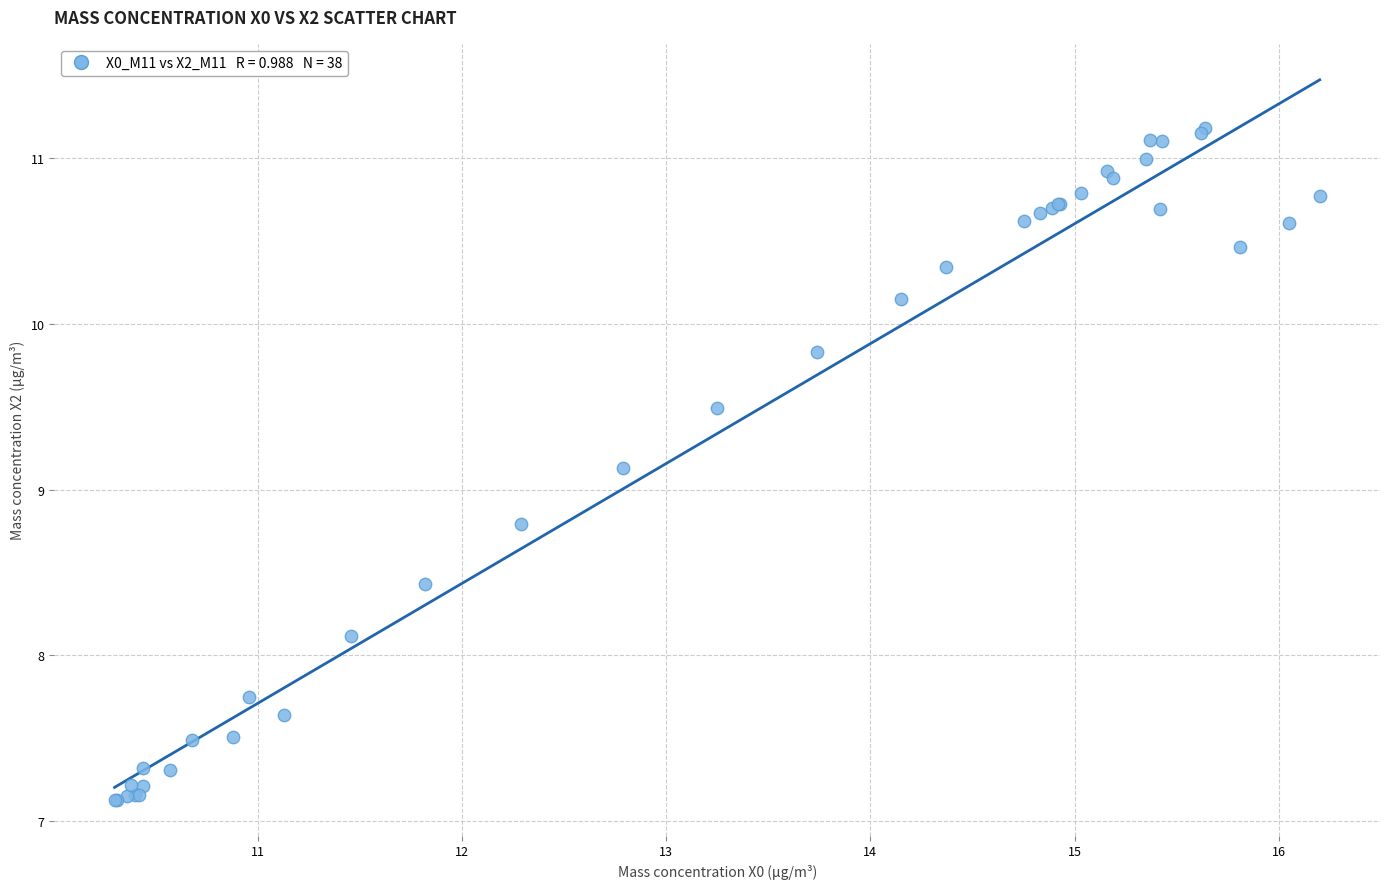

What Y value in the scatter plot is closest to 9?

9.1